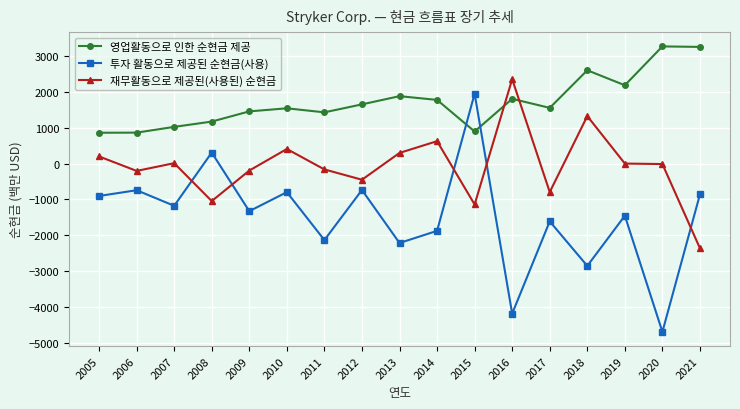

How many interior local valleys does the 투자 활동으로 제공된 순현금(사용) series have?

7